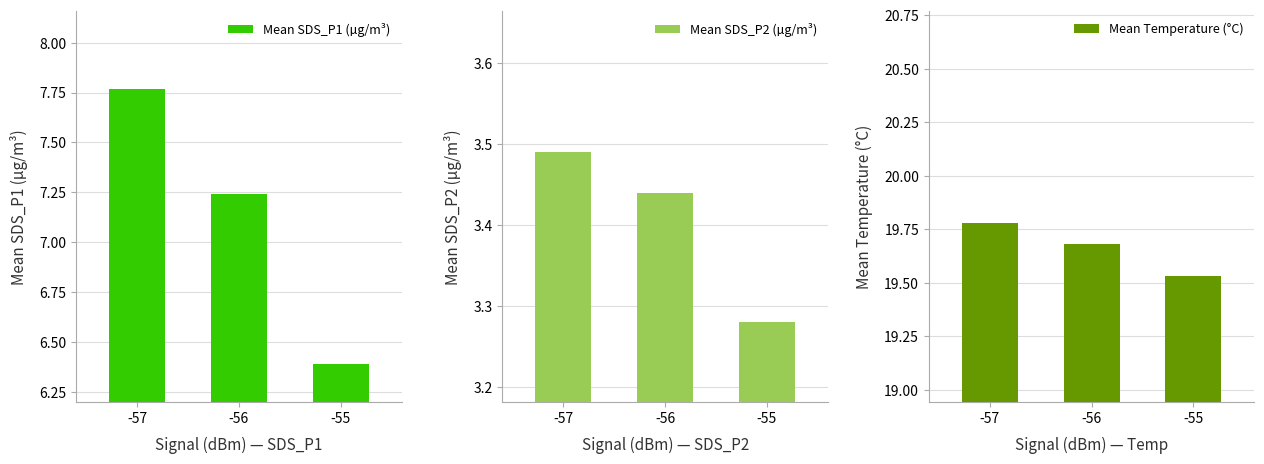

What is the difference between the Mean Temperature (°C) values at -55 and -57?

0.2